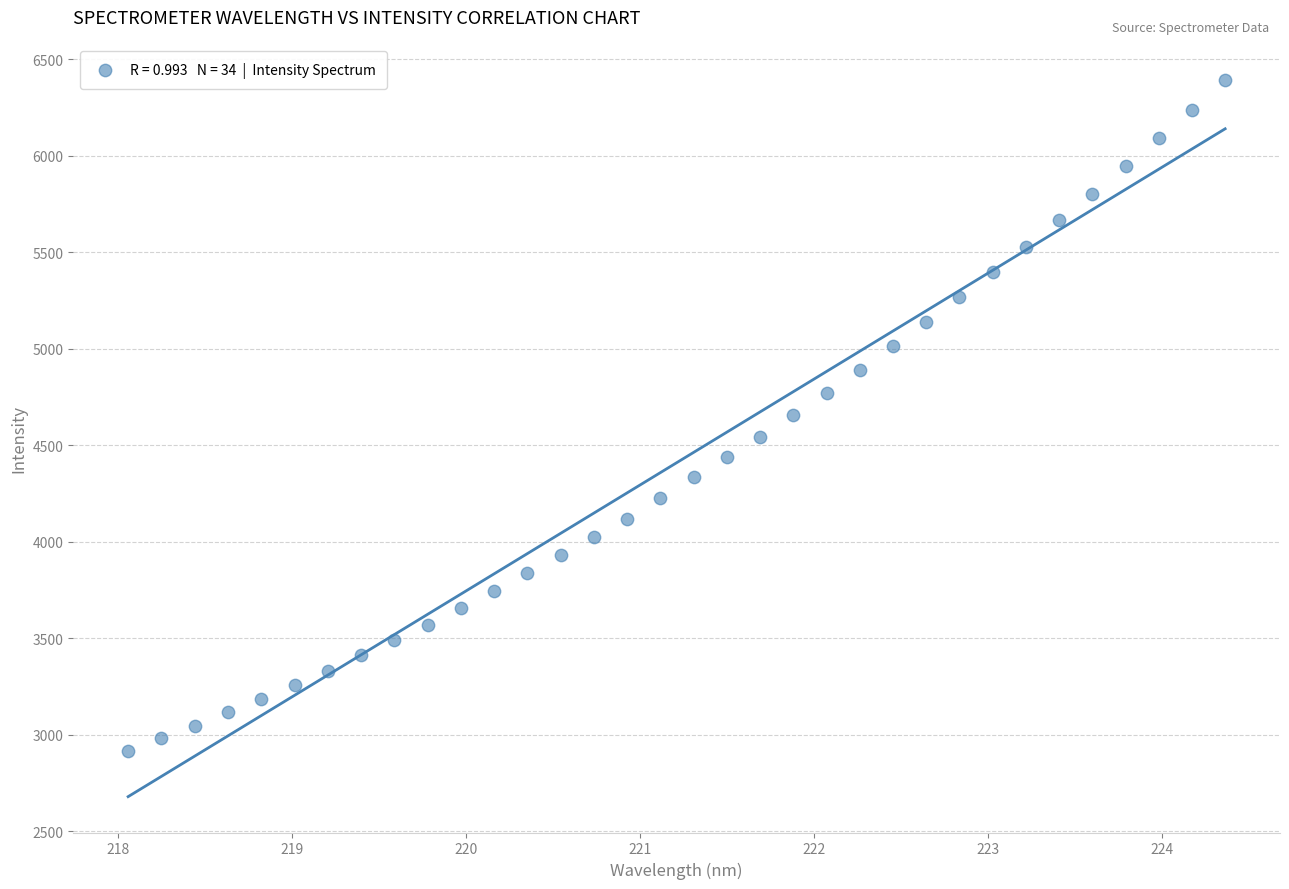

What is the range of Y values (max minus min)?

3478.2